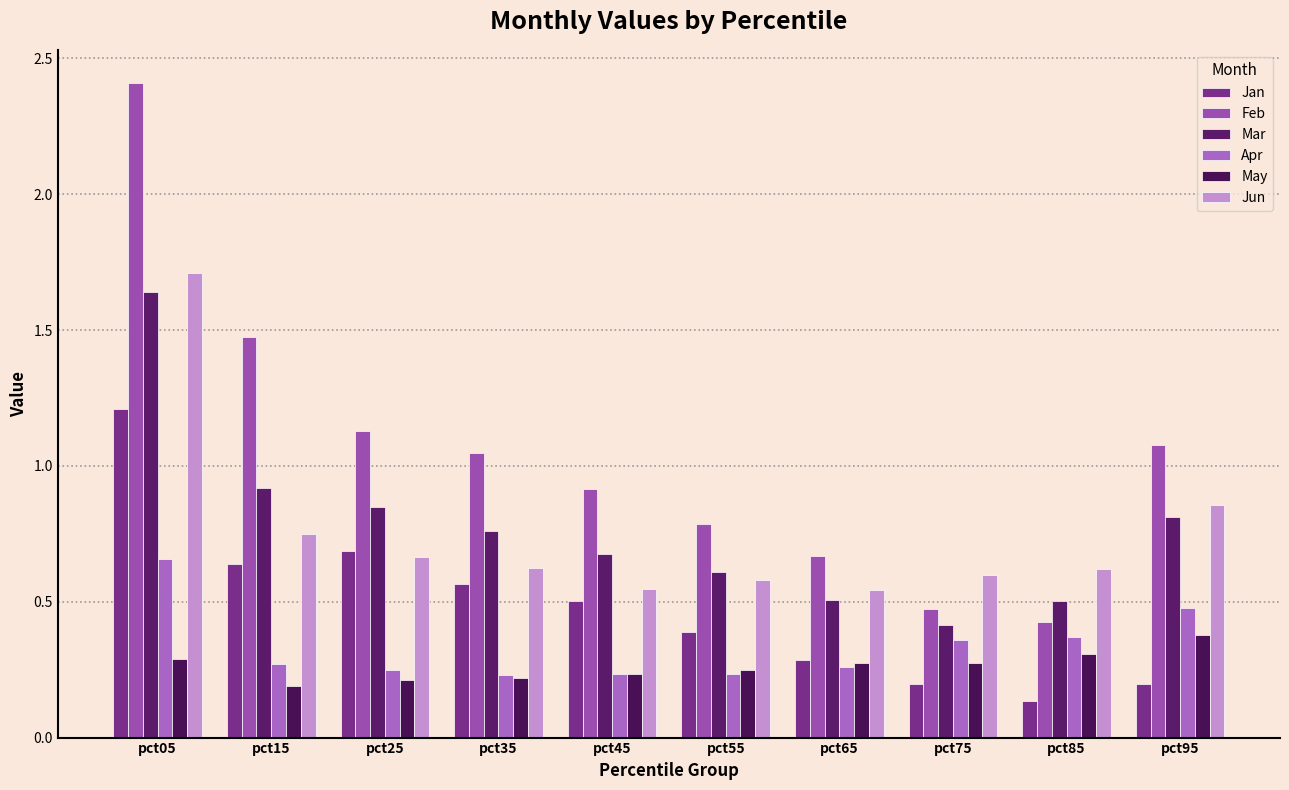

Rank the series at pct65 from lowest to highest value.

Apr, May, Jan, Mar, Jun, Feb